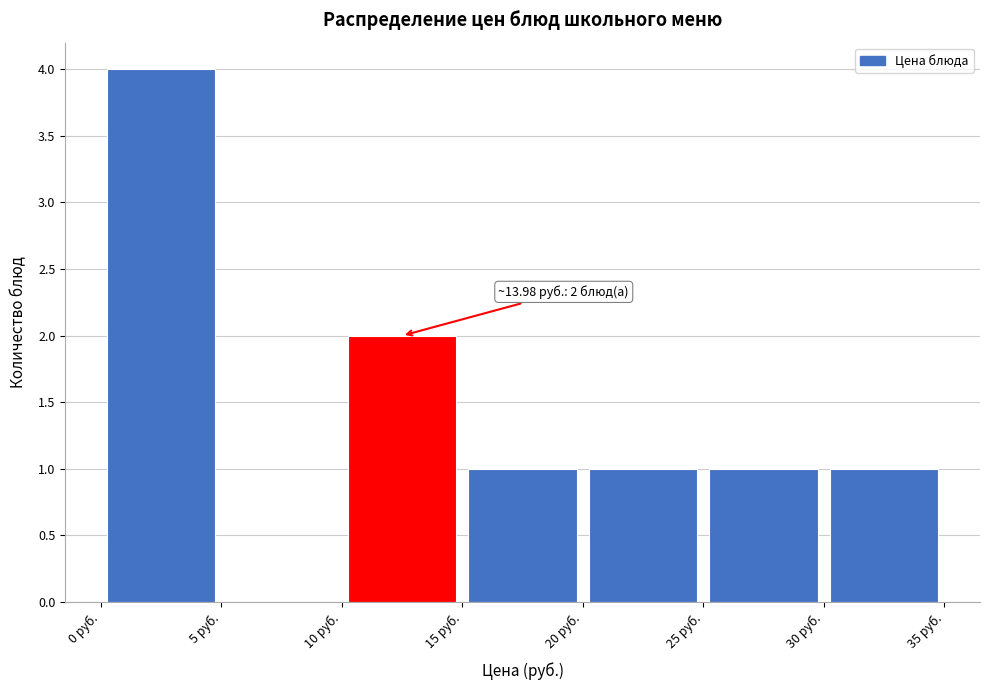

Which range on the x-axis has the tallest bar?

0 to 5